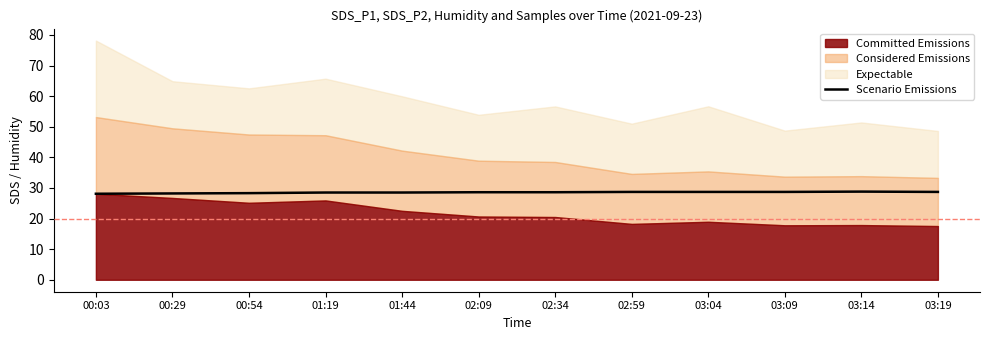

True or false: the data has more than 1 interior local peaks.

False